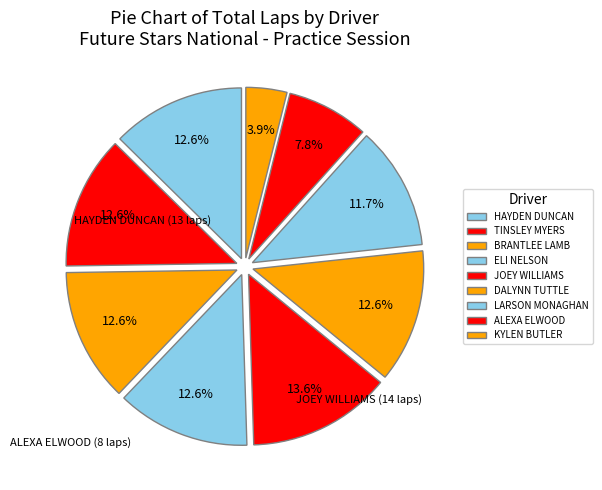

What is the total percentage of ELI NELSON and BRANTLEE LAMB?

25.2%